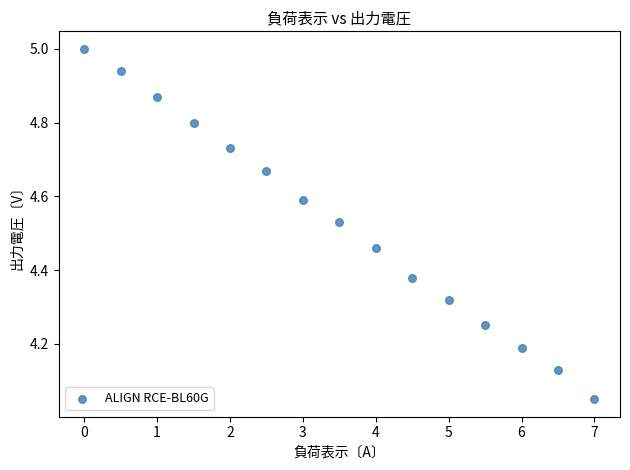

What is the range of X values (max minus min)?

7.0